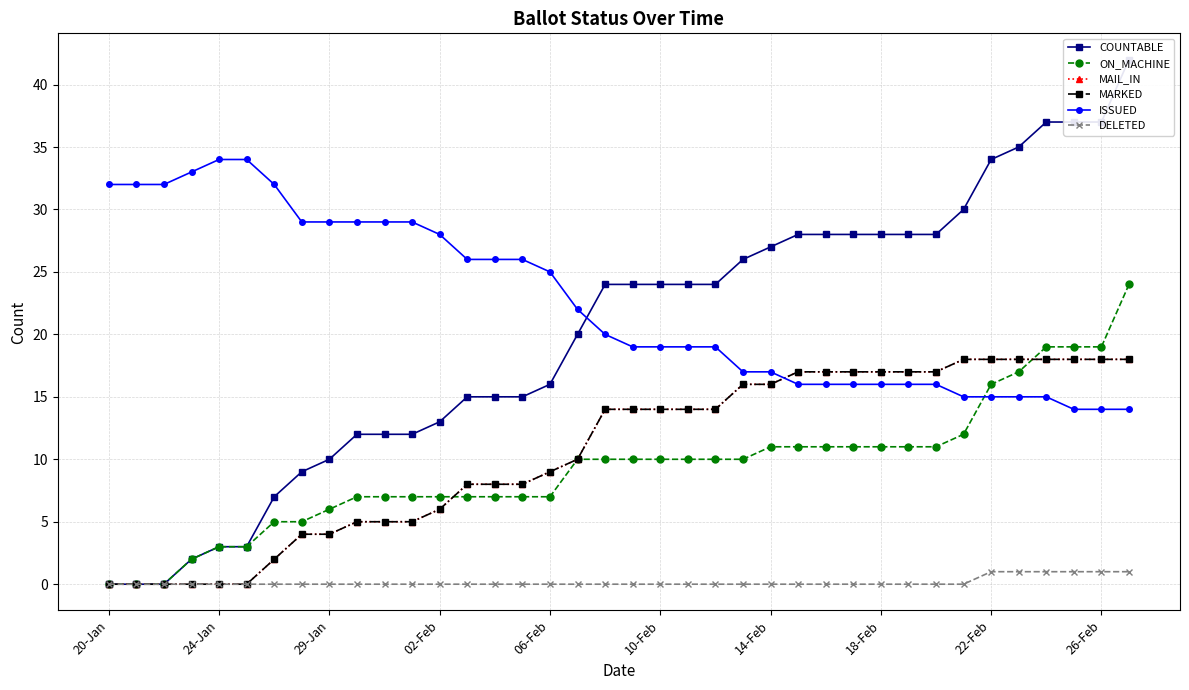

What are all the series names shown in the legend?

COUNTABLE, ON_MACHINE, MAIL_IN, MARKED, ISSUED, DELETED